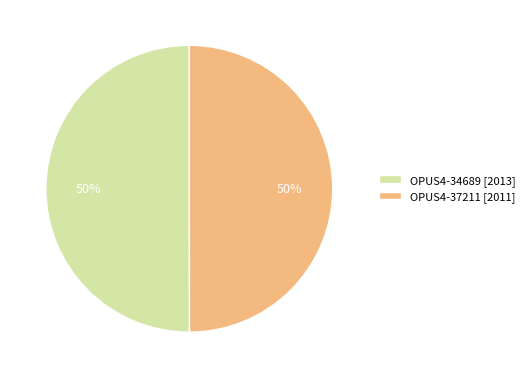

Do OPUS4-34689 [2013] and OPUS4-37211 [2011] together represent more than half of the pie?

Yes